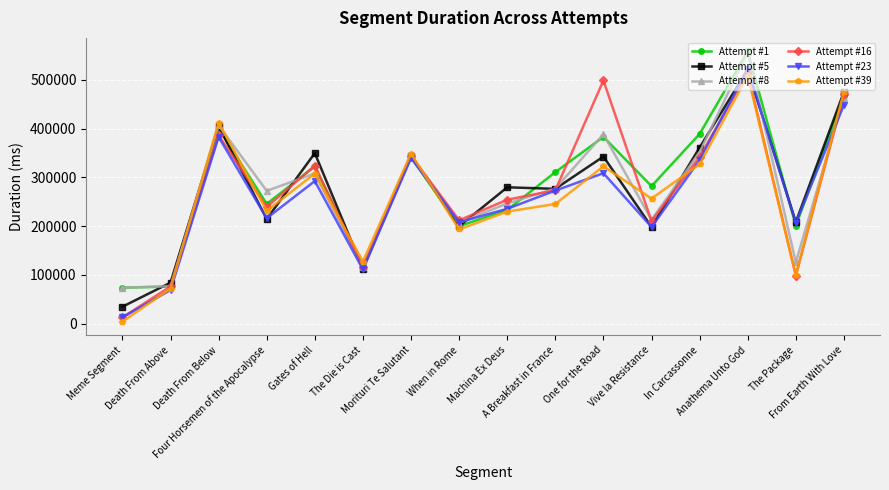

Which series has the largest total across all categories?

Attempt #1